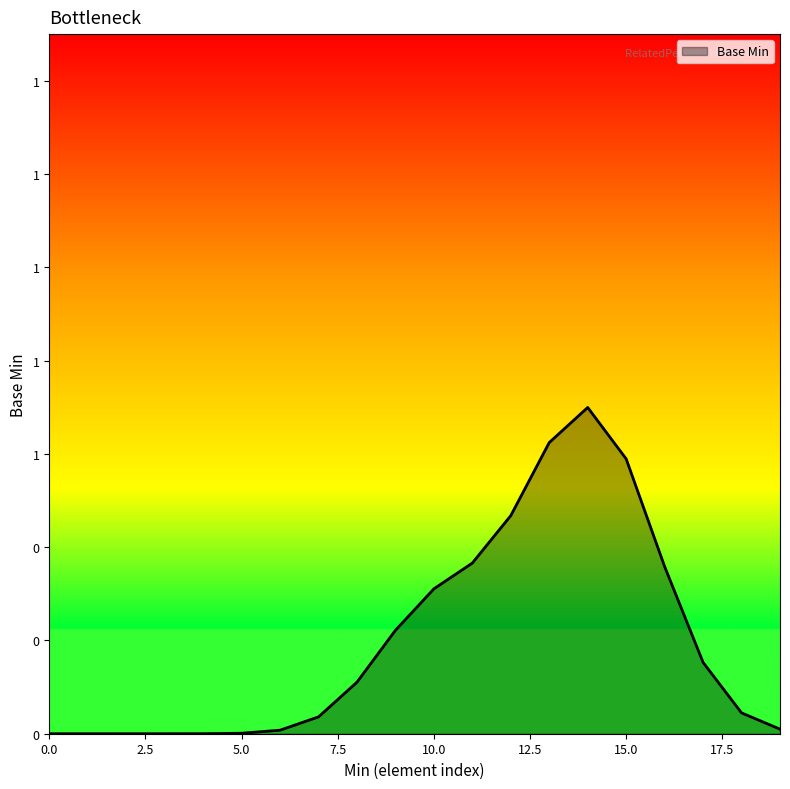

Does the chart have visible grid lines?

No